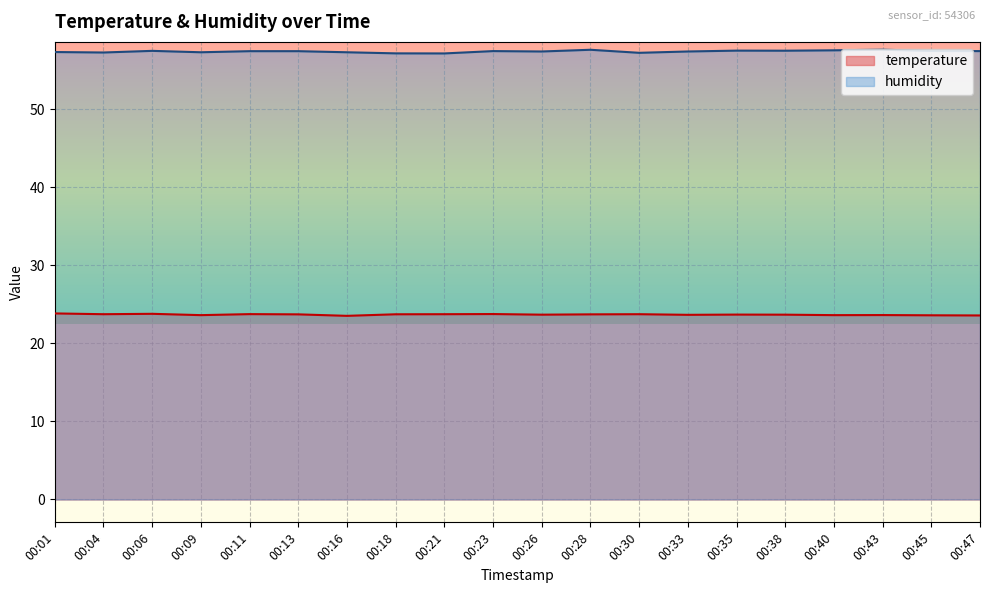

What is the smallest value displayed?

23.5